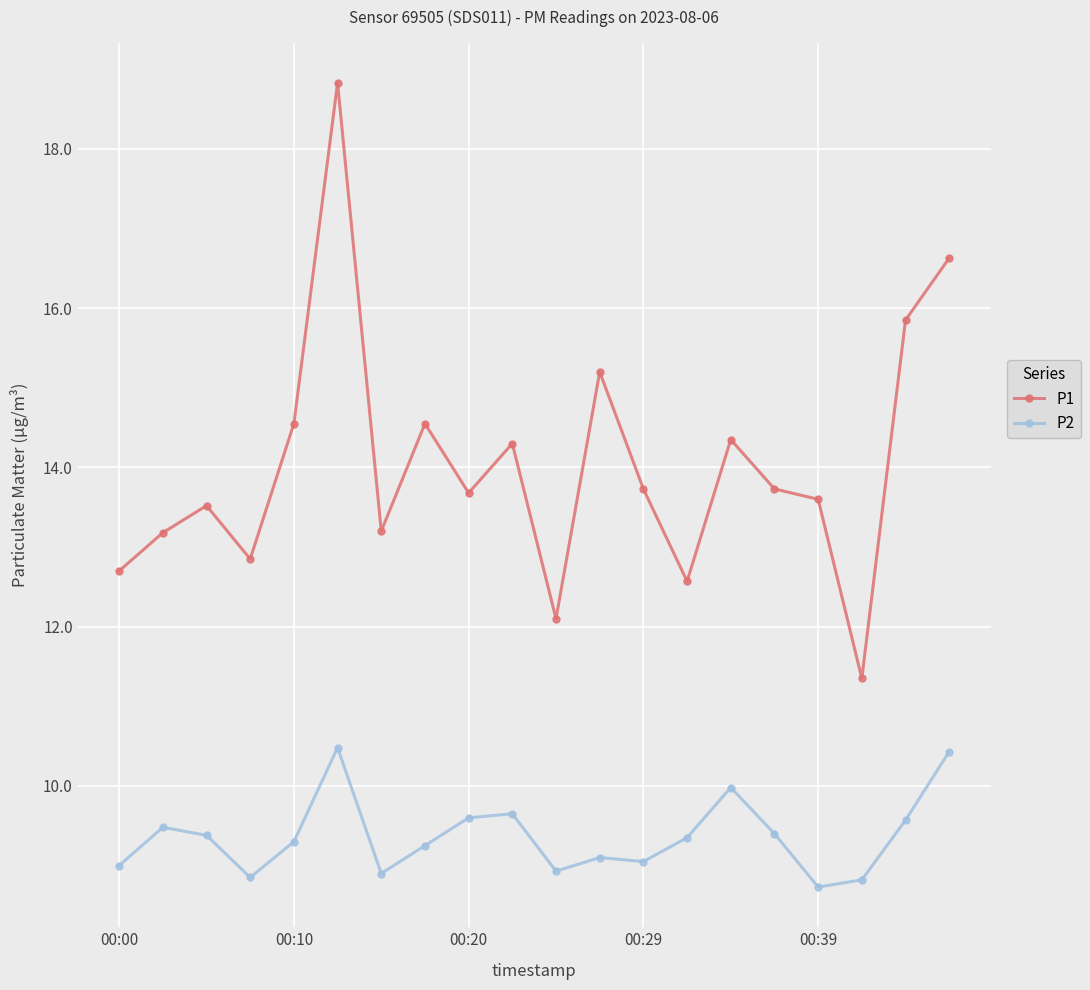

Rank the series by their maximum value, from lowest to highest.

P2, P1